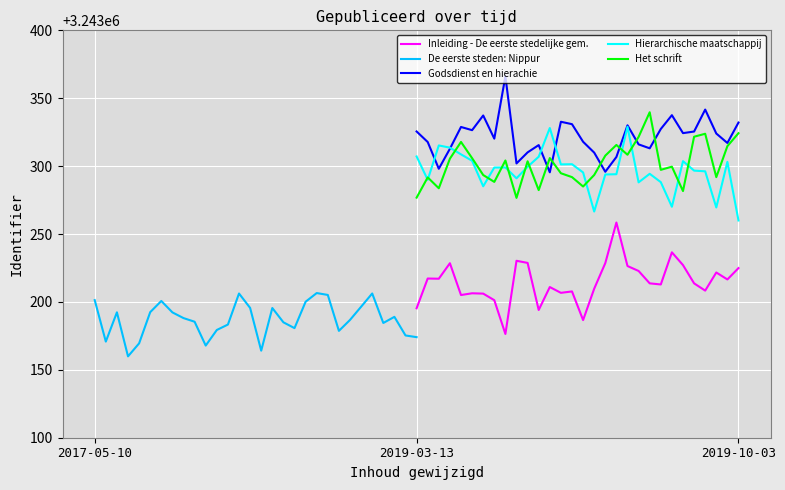

Reading left to right, what are all the values shown in this chart?

Inleiding - De eerste stedelijke gem.: 3243195.3	3243217.2	3243217.1	3243228.5	3243205.1	3243206.4	3243206.1	3243201.3	3243176.4	3243230.3	3243228.7	3243194.1	3243211.0	3243206.7	3243207.7	3243186.6	3243209.7	3243228.6	3243258.5	3243226.4	3243222.8	3243213.7	3243212.9	3243236.5	3243227.1	3243213.7	3243208.3	3243221.7	3243216.5	3243224.9
De eerste steden: Nippur: 3243201.3	3243170.8	3243192.3	3243159.9	3243169.5	3243192.5	3243200.7	3243192.3	3243188.1	3243185.4	3243167.9	3243179.3	3243183.3	3243206.2	3243195.6	3243164.1	3243195.5	3243185.0	3243180.7	3243200.1	3243206.5	3243205.1	3243178.7	3243186.7	3243196.5	3243206.2	3243184.5	3243189.0	3243175.3	3243174.1
Godsdienst en hierachie: 3243325.5	3243317.8	3243298.1	3243312.8	3243328.8	3243326.5	3243337.3	3243320.2	3243366.1	3243302.0	3243310.1	3243315.5	3243295.4	3243332.7	3243330.9	3243317.9	3243309.9	3243295.9	3243306.7	3243330.1	3243316.0	3243313.1	3243327.3	3243337.5	3243324.3	3243325.5	3243341.6	3243324.0	3243317.1	3243332.1
Hierarchische maatschappij: 3243307.1	3243289.9	3243315.2	3243313.6	3243308.7	3243304.0	3243285.1	3243299.0	3243299.0	3243291.0	3243299.5	3243306.9	3243328.1	3243301.3	3243301.4	3243295.3	3243266.6	3243293.8	3243294.0	3243329.0	3243288.0	3243294.4	3243288.2	3243270.1	3243303.7	3243296.7	3243296.2	3243269.6	3243303.1	3243260.0
Het schrift: 3243276.8	3243291.7	3243283.7	3243305.5	3243317.8	3243305.9	3243293.4	3243288.4	3243304.2	3243276.6	3243303.6	3243282.3	3243305.9	3243294.8	3243291.9	3243285.0	3243293.5	3243307.7	3243315.6	3243308.4	3243321.5	3243339.7	3243297.3	3243299.6	3243281.6	3243321.7	3243323.8	3243291.9	3243314.7	3243324.3